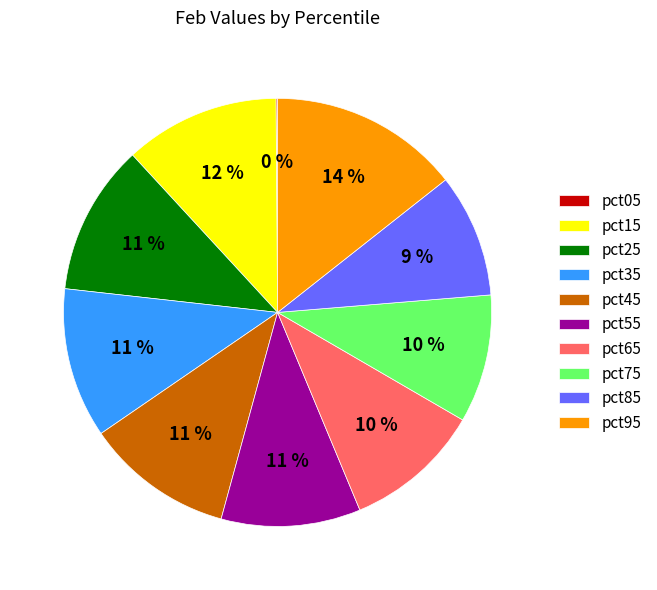

Does pct75 represent more than half of the total?

No